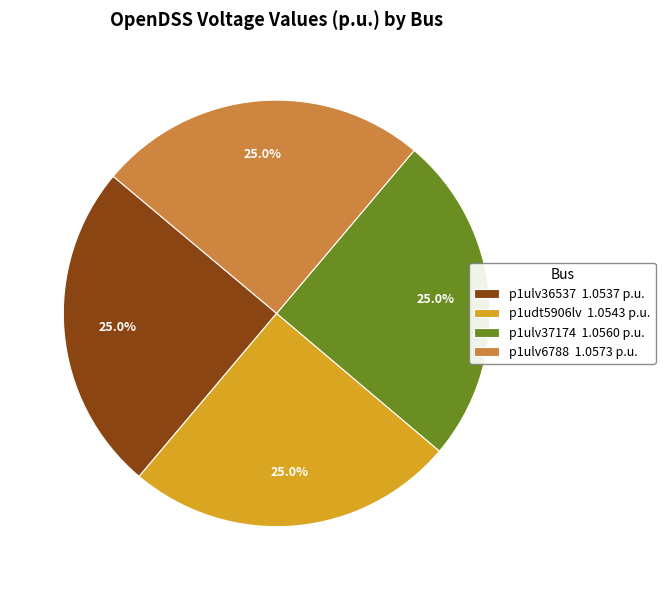

Is there any slice that represents more than half of the pie?

No